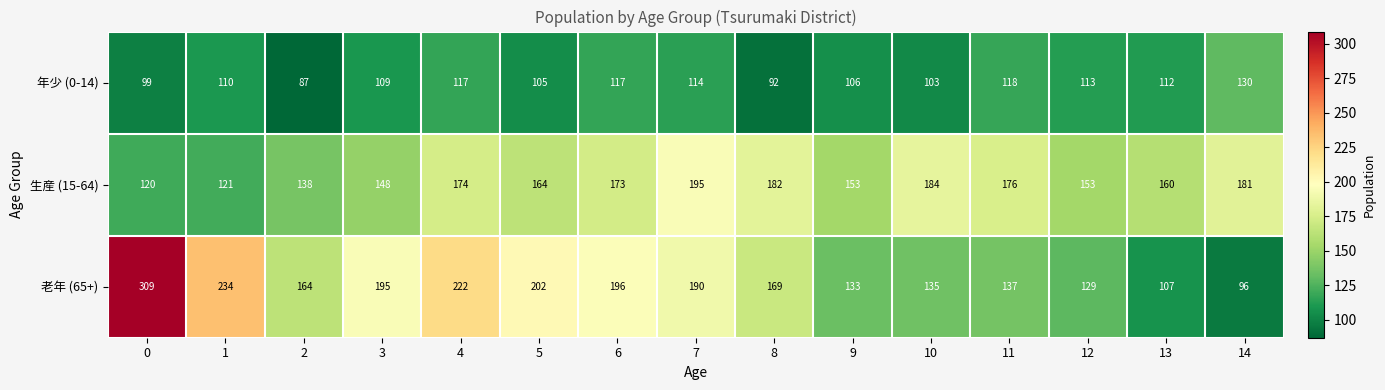

What is the sum of the 老年 (65+) values at 4 and 2?

386